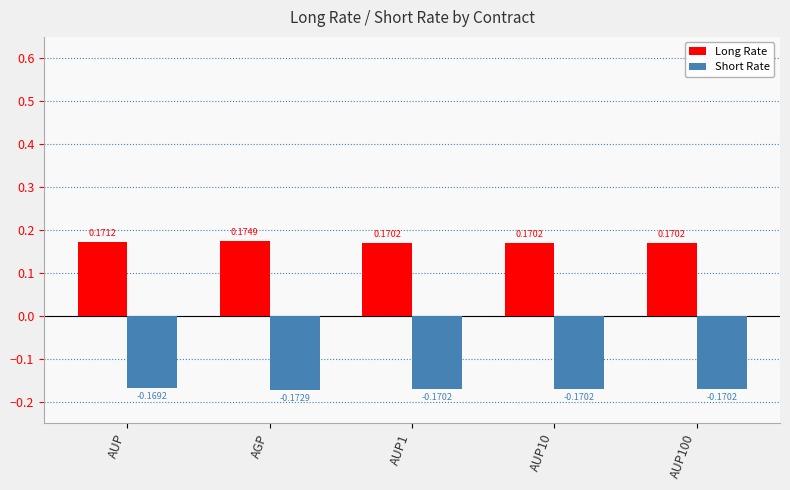

How many series are shown in this chart?

2